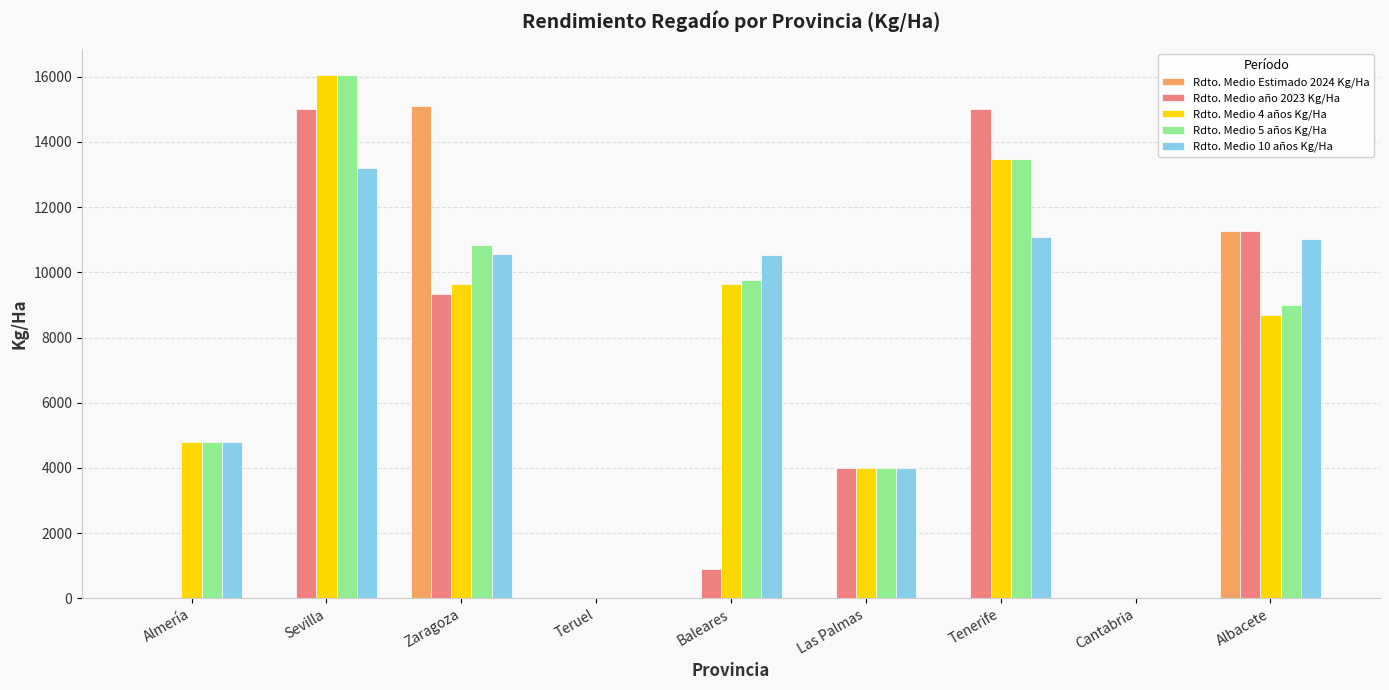

Between Almería and Las Palmas, which series saw the biggest shift?

Rdto. Medio año 2023 Kg/Ha